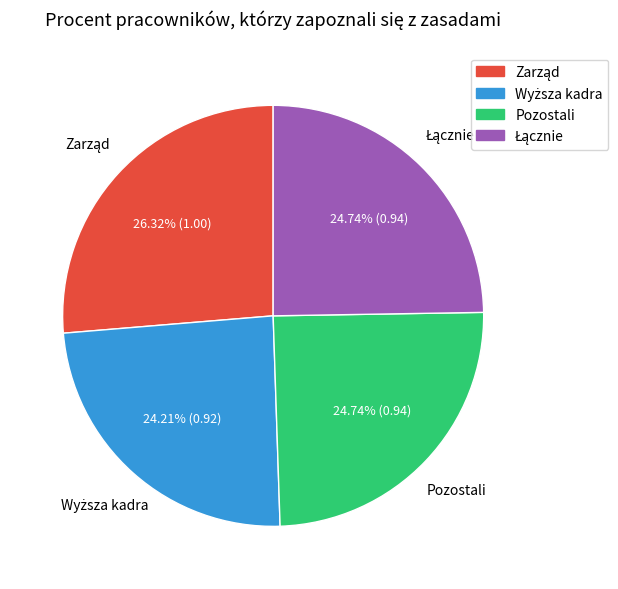

Is there a majority slice in this chart?

No